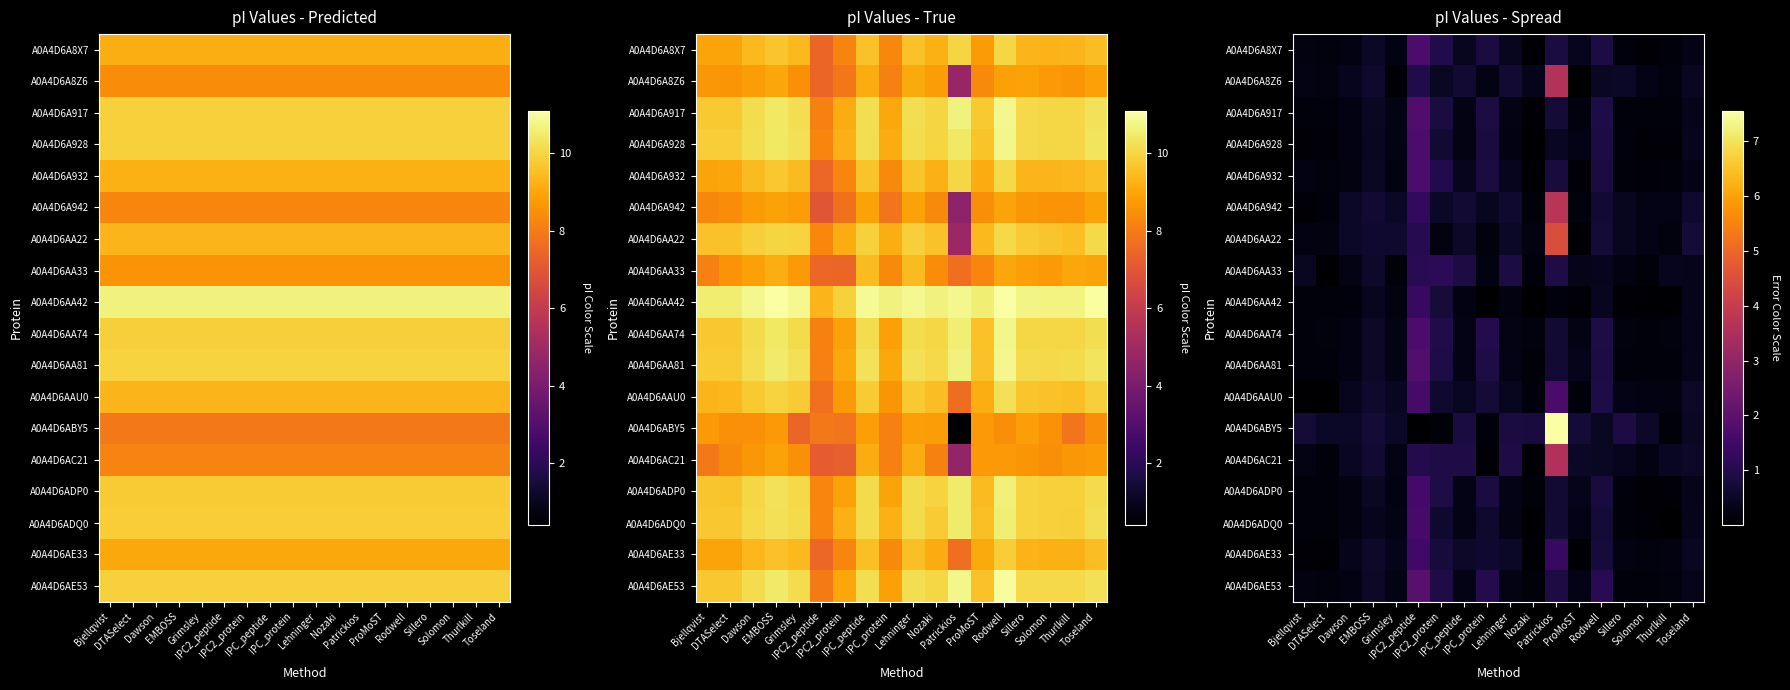

How many data points does each series have?

18